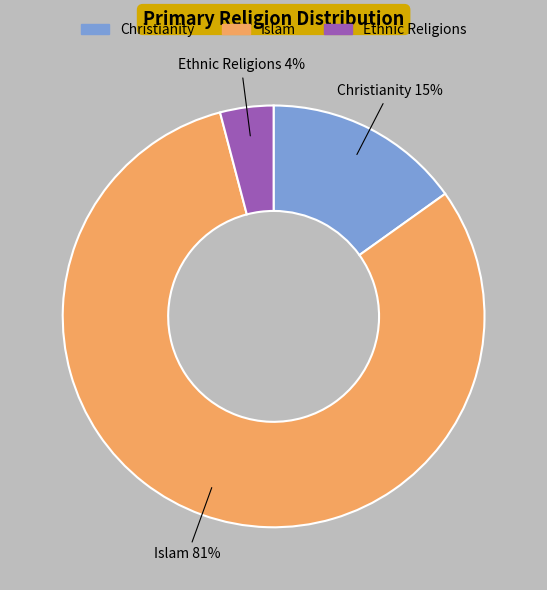

Is the sum of Christianity and Ethnic Religions greater than half?

No